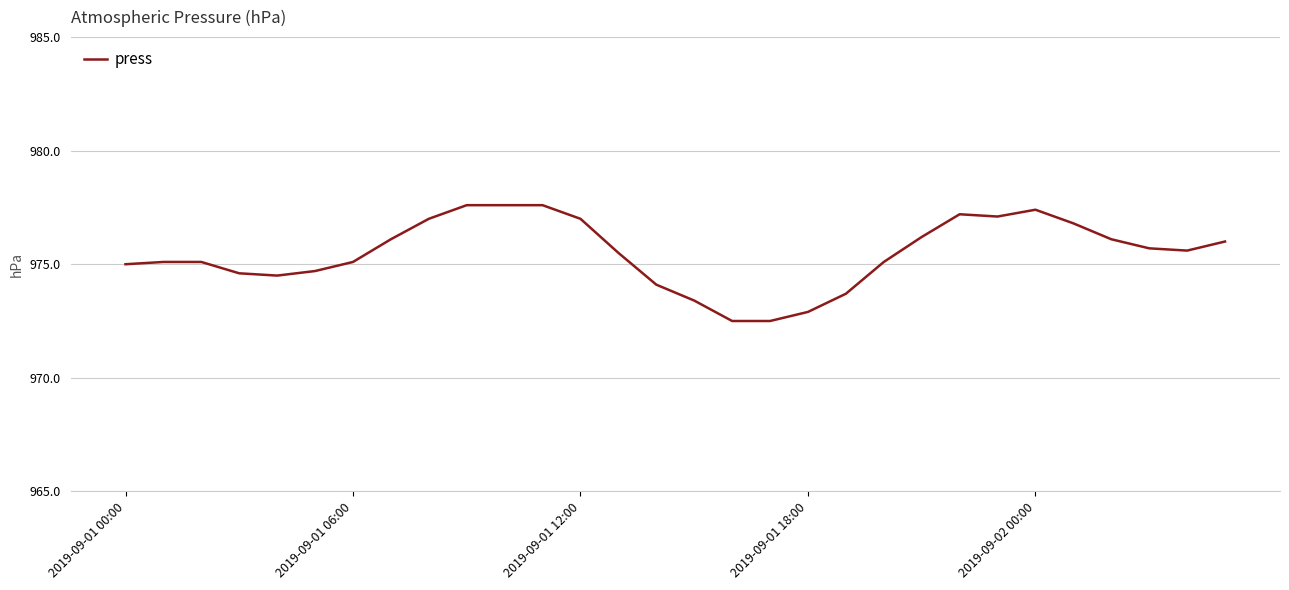

What is the minimum value shown in the chart?

972.5